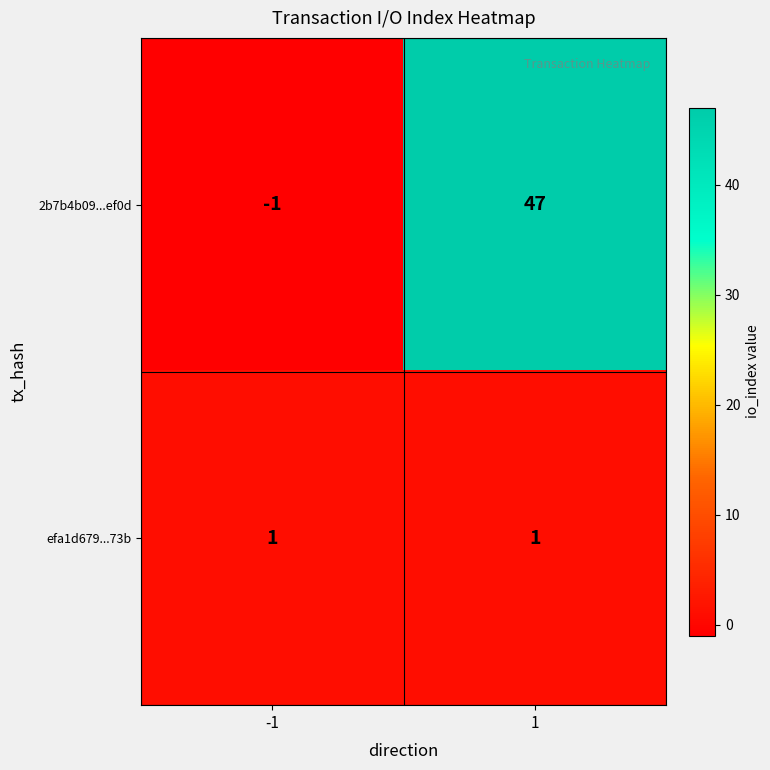

Rank the series at 1 from highest to lowest value.

2b7b4b09...ef0d, efa1d679...73b